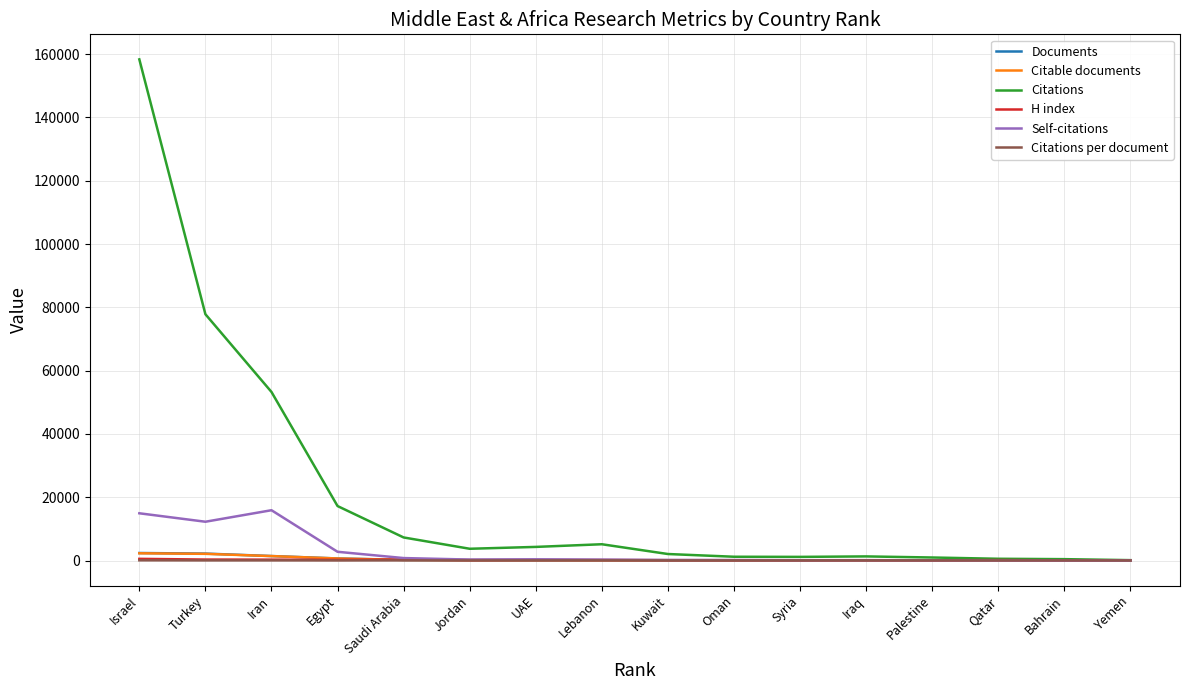

Which series changed the most between Iran and Qatar?

Citations